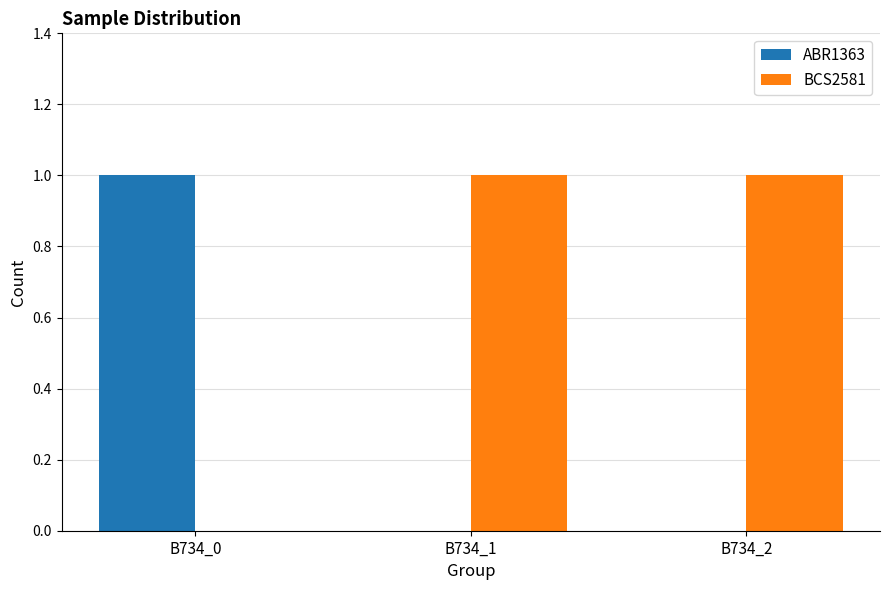

Reading left to right, list all the values displayed in this chart.

ABR1363: 1	0	0
BCS2581: 0	1	1